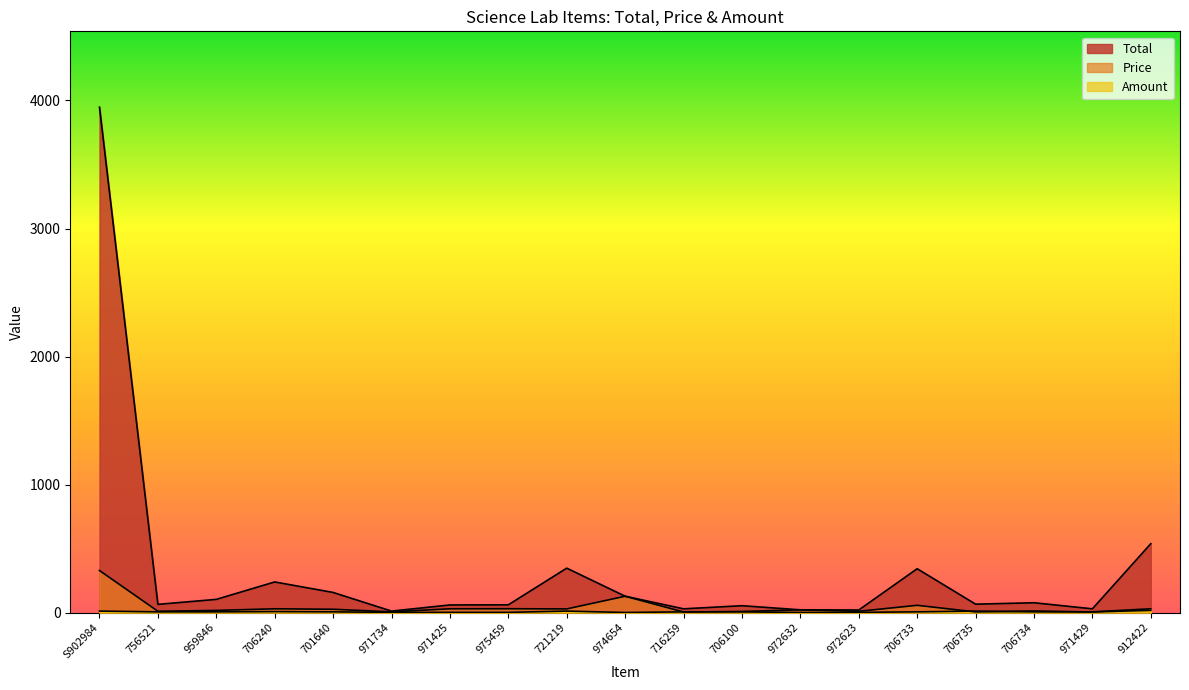

What is the label of the 17th point from the right?

959846